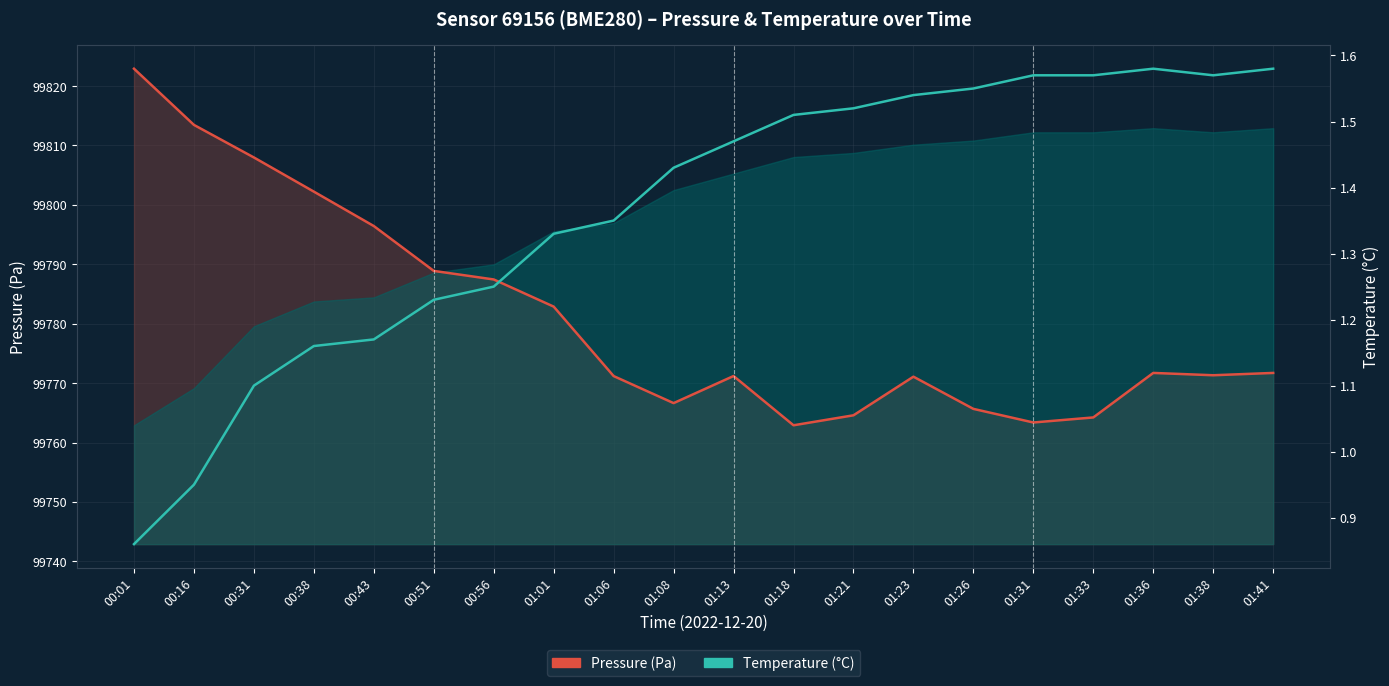

What is the label of the 3rd point from the right?

01:36